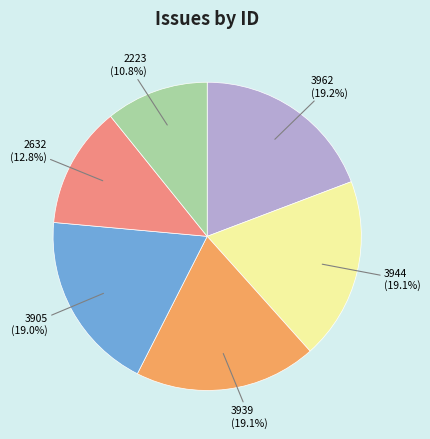

To the nearest percent, what is the difference between the largest and smallest slice percentages?

8%